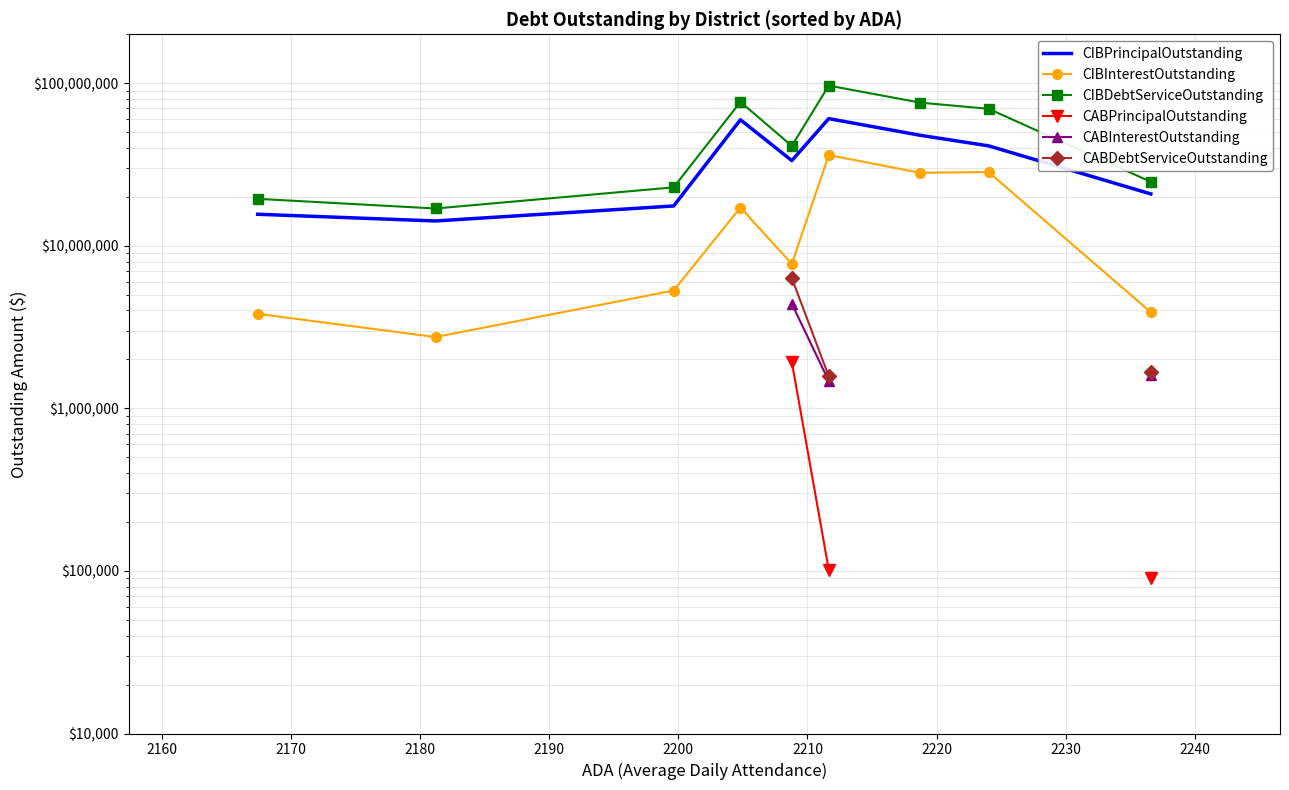

True or false: CABDebtServiceOutstanding and CIBInterestOutstanding cross at least once.

False